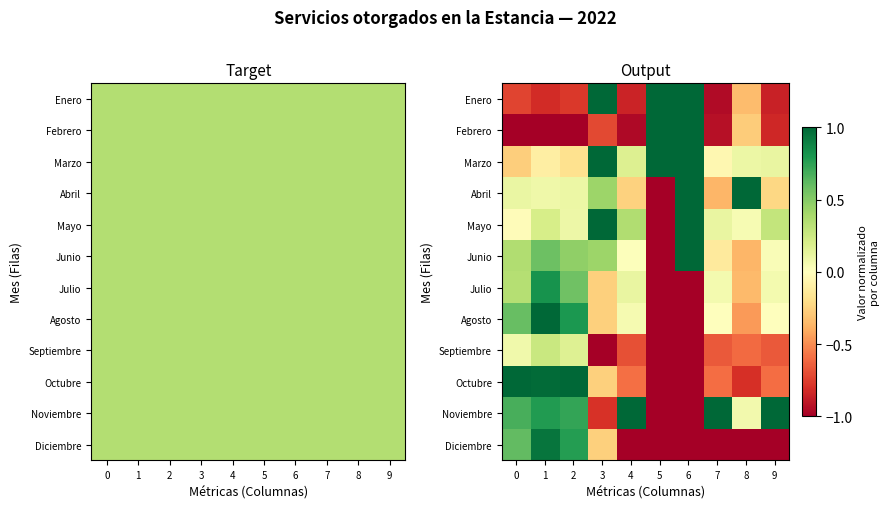

At 1, list the series in order from largest to smallest.

Agosto, Octubre, Diciembre, Julio, Noviembre, Junio, Septiembre, Mayo, Abril, Marzo, Enero, Febrero